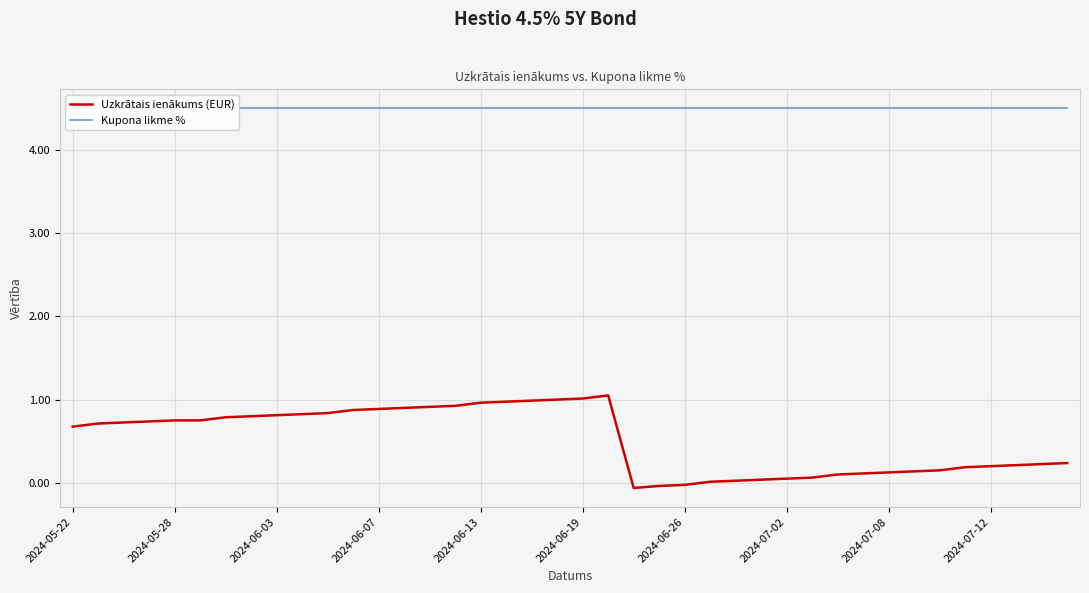

The value of Uzkrātais ienākums (EUR) at 2024-06-19 is 1.0. True or false?

True